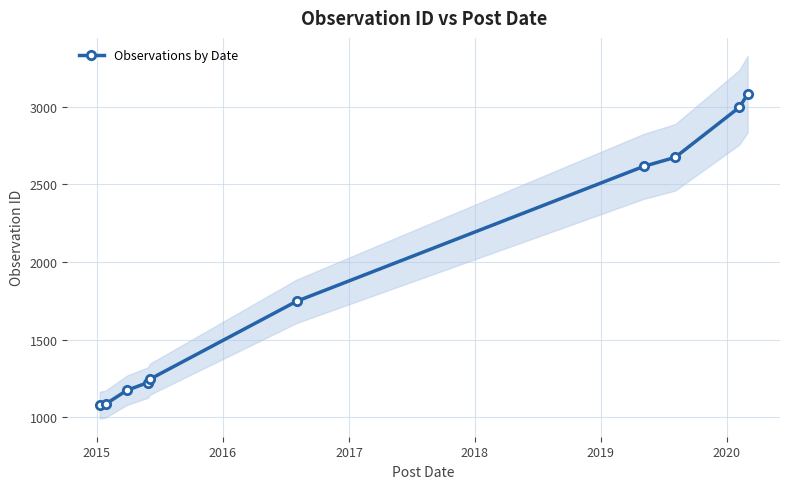

What is the value of the Observations by Date point at the 5th from the left?

1246